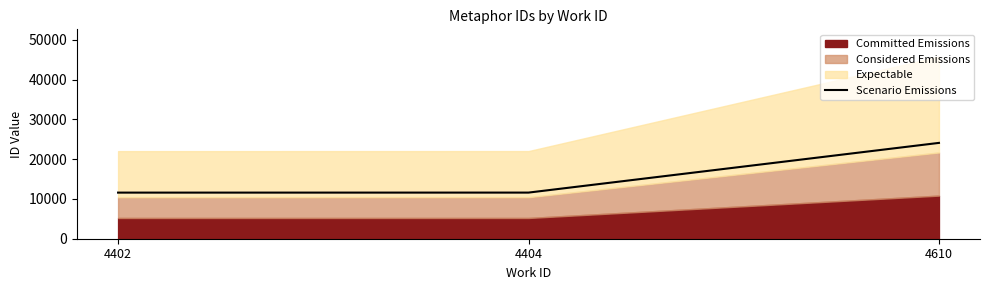

Between 4404 and 4402, which is larger?

4404